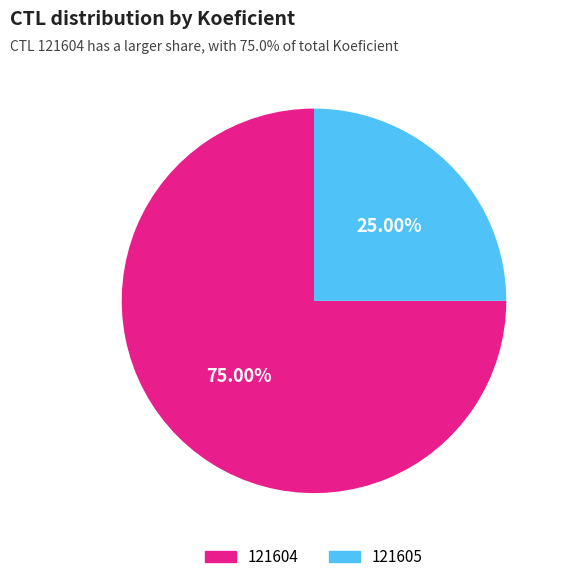

To the nearest percent, what is the difference between the largest and smallest slice percentages?

50%